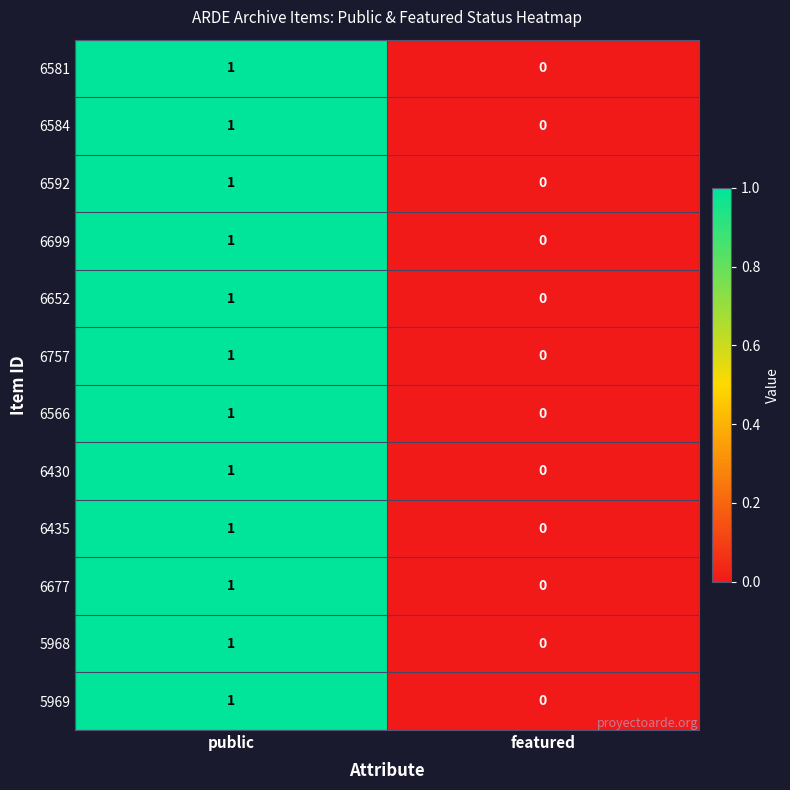

Rank the categories by 6592 value from lowest to highest.

featured, public